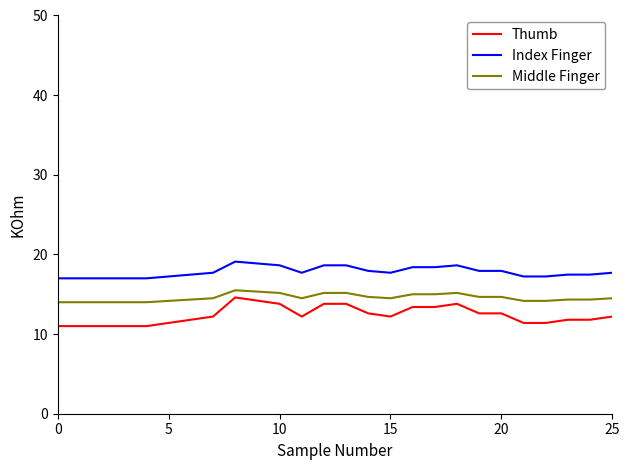

Which series has the largest range (max minus min)?

Thumb